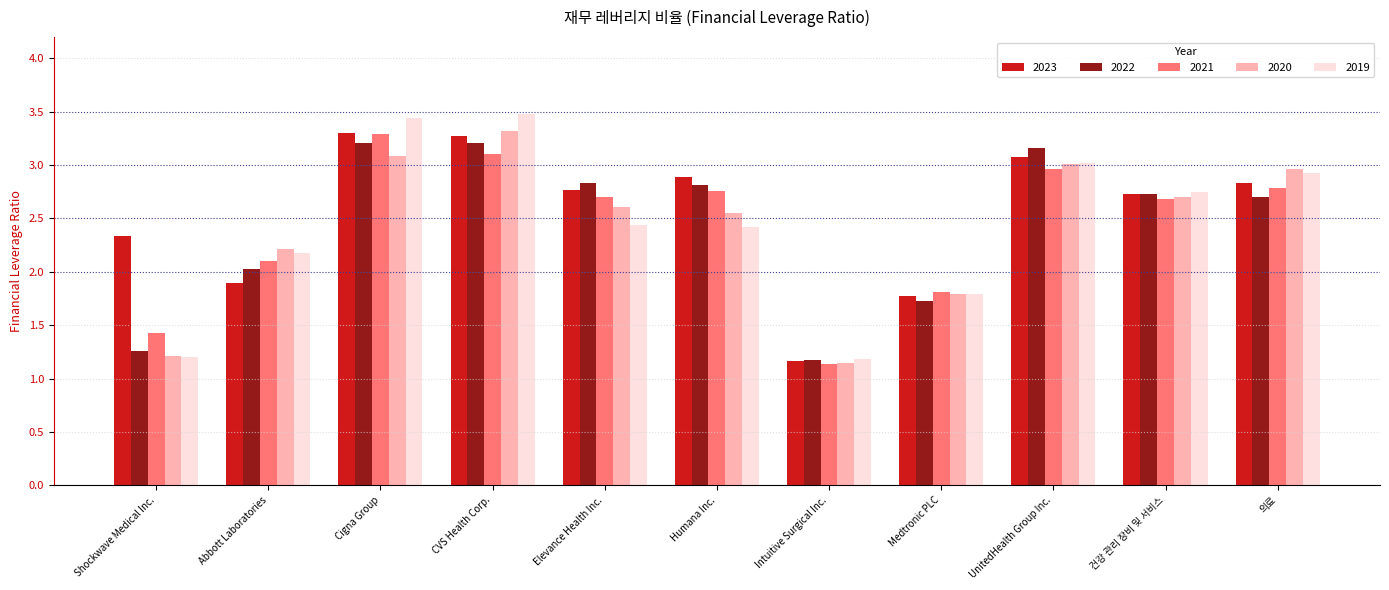

What is the label of the 10th bar from the left?

건강 관리 장비 및 서비스